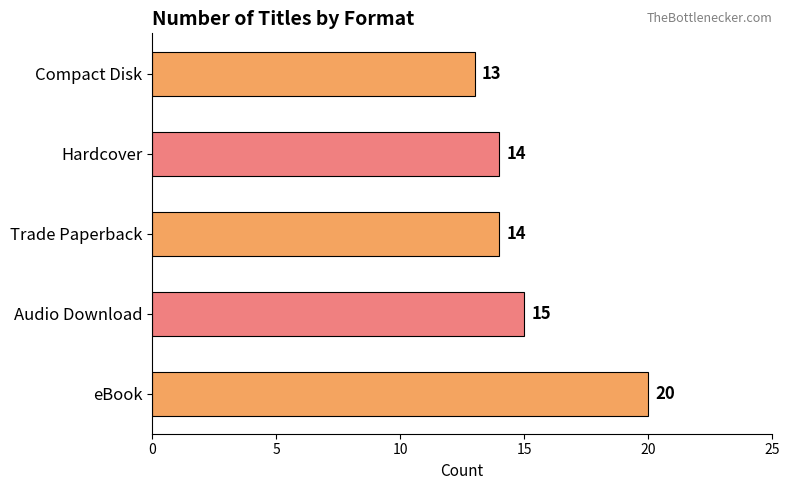

What is the sum of the values at Audio Download and eBook?

35